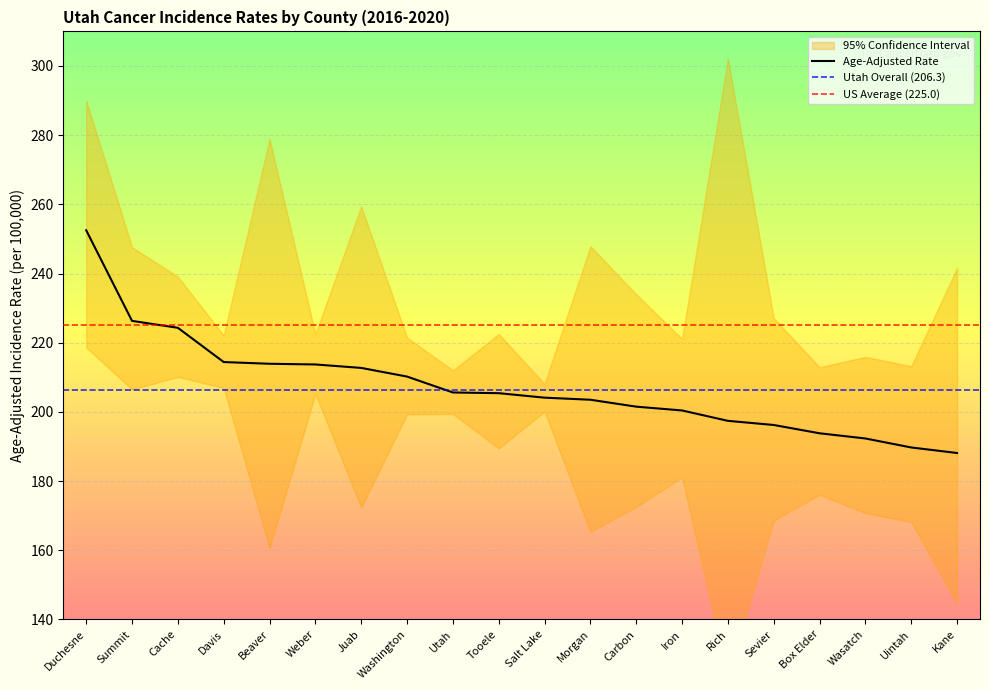

What is the total value across all series at Morgan?

616.7